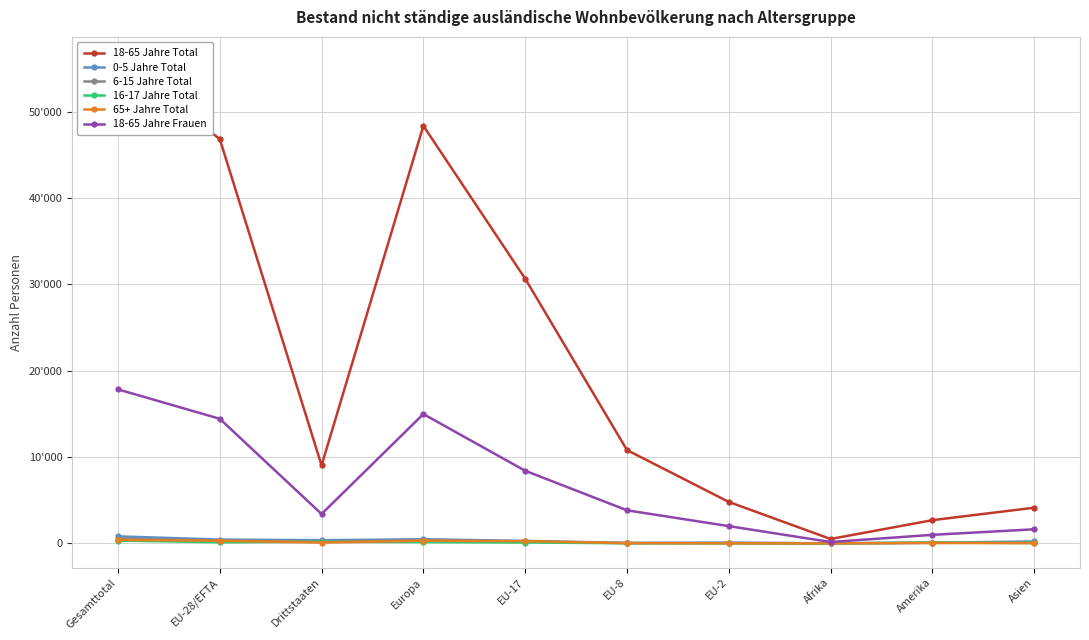

Which has a higher value, Gesamttotal or Afrika?

Gesamttotal